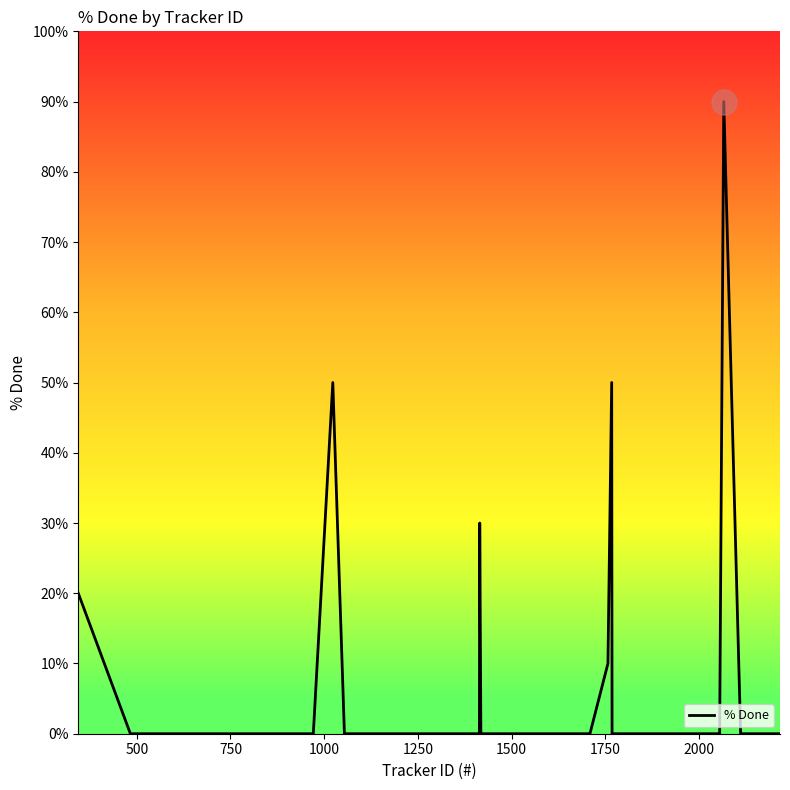

What is the difference between the maximum and minimum values?

90